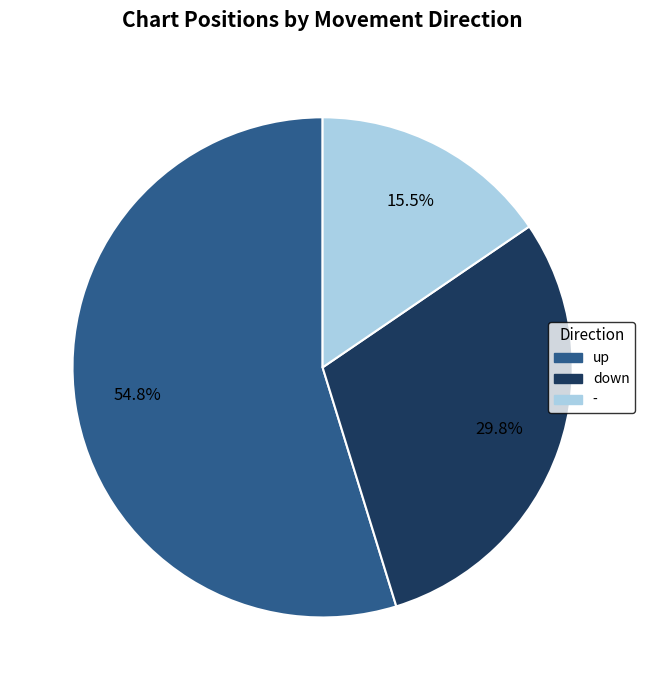

How many slices are in this pie chart?

3